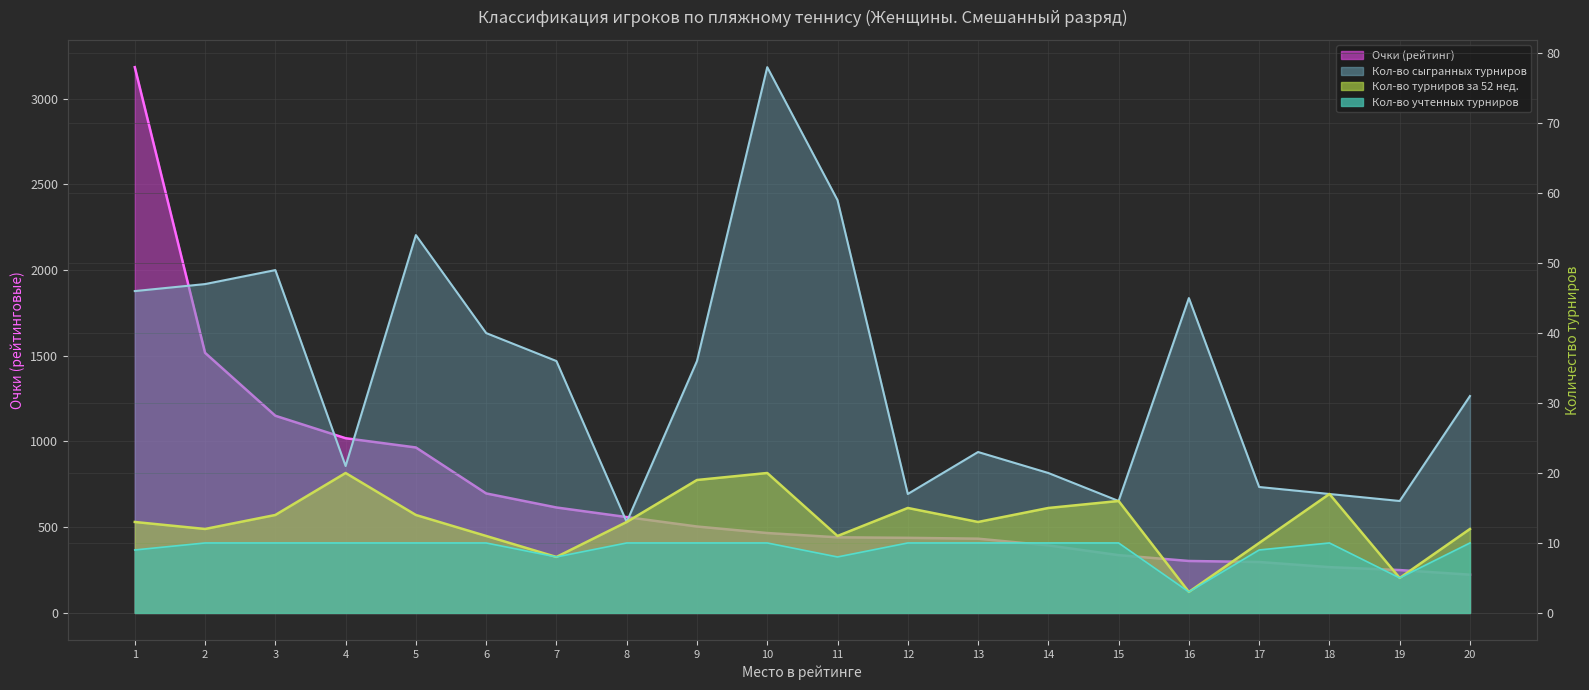

What is the value of the Кол-во учтенных турниров point at the 14th from the left?

10